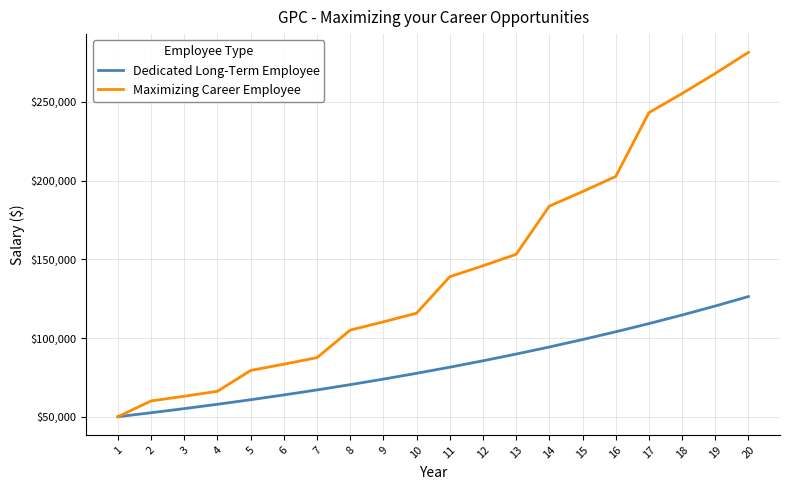

Which series has the largest range (max minus min)?

Maximizing Career Employee